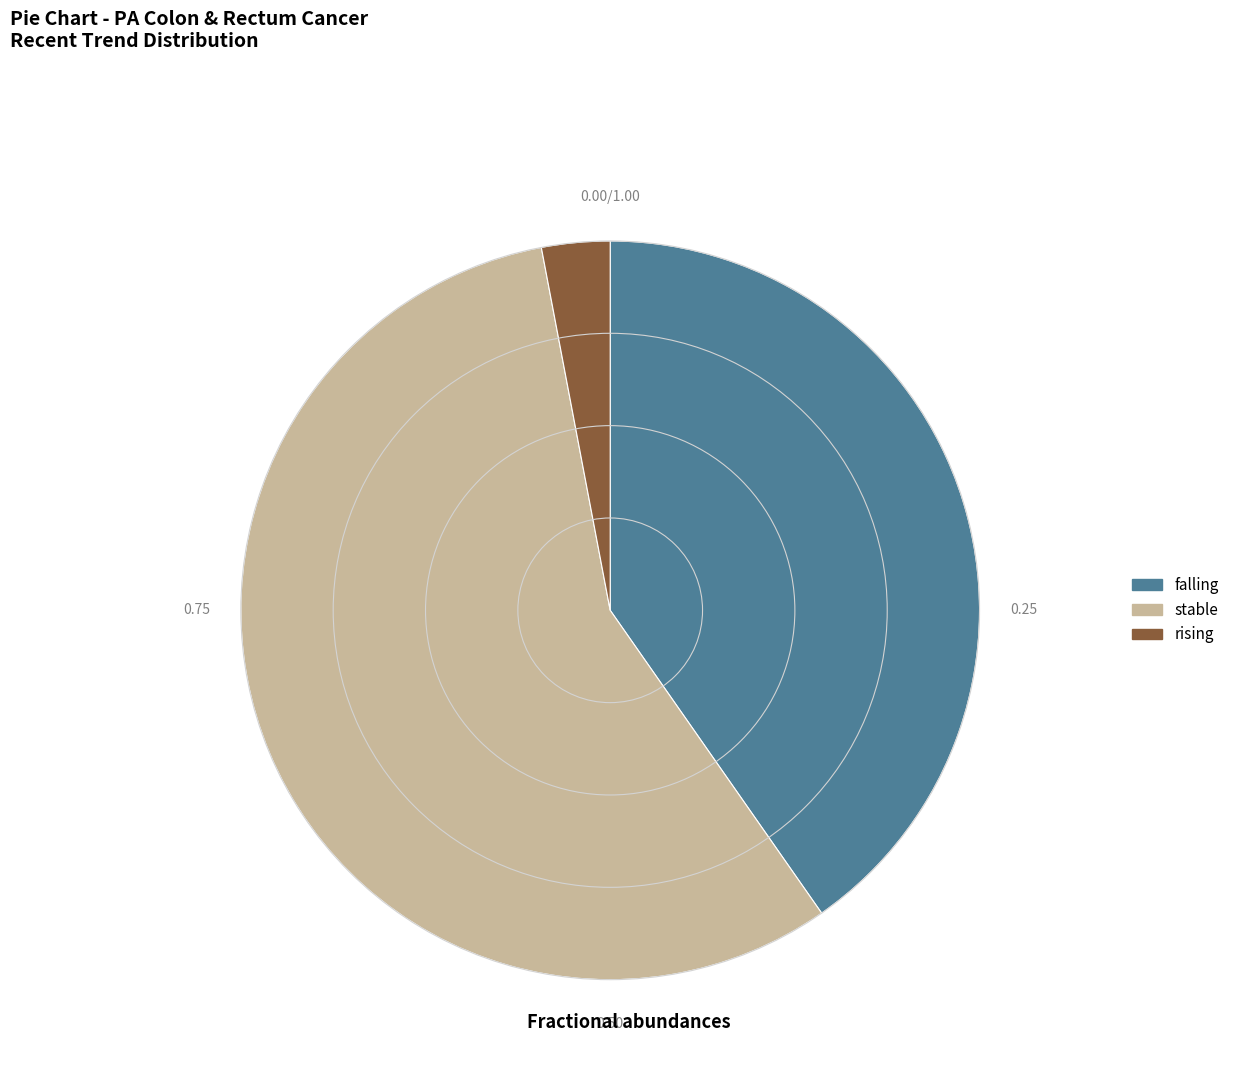

How many slices are in this pie chart?

3